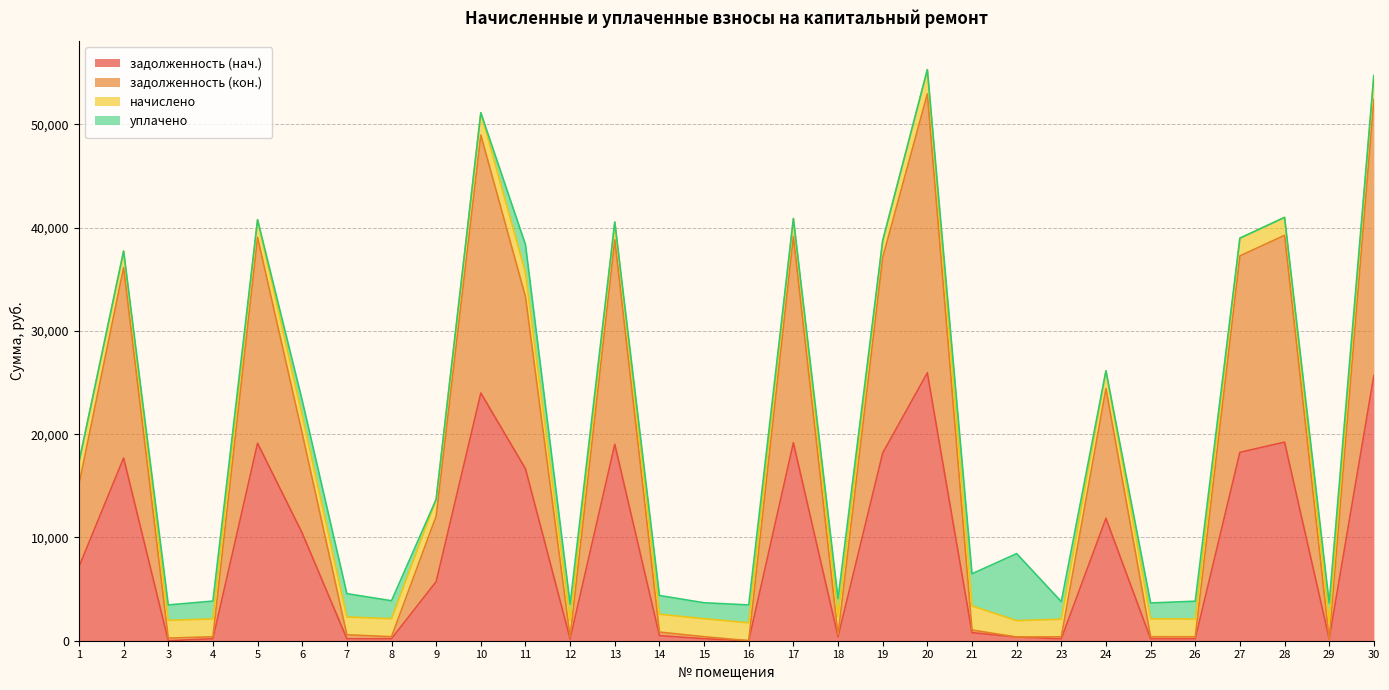

What is the spread (max minus min) of values at 12?

177.6